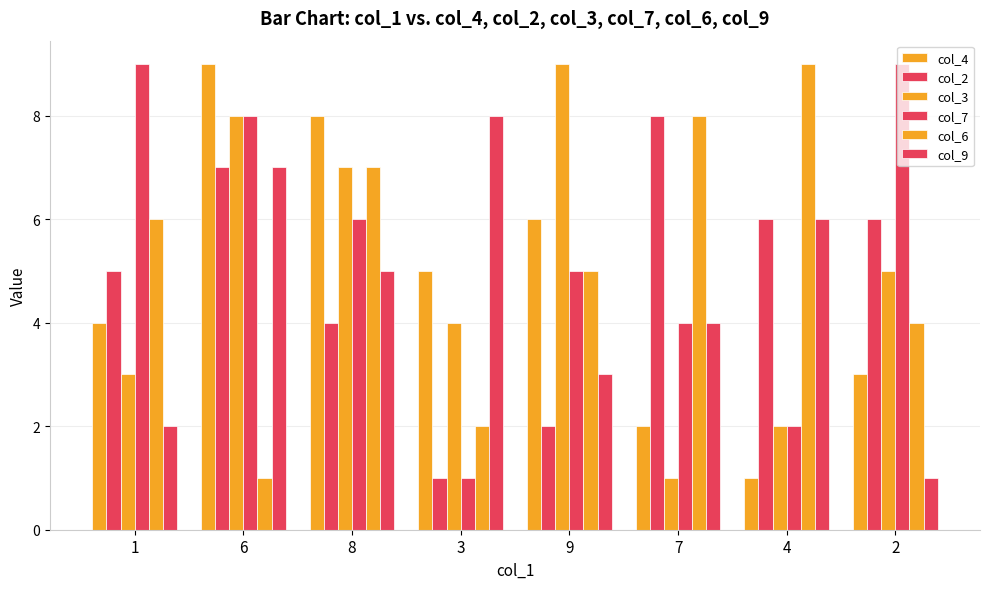

How many series are shown in this chart?

6